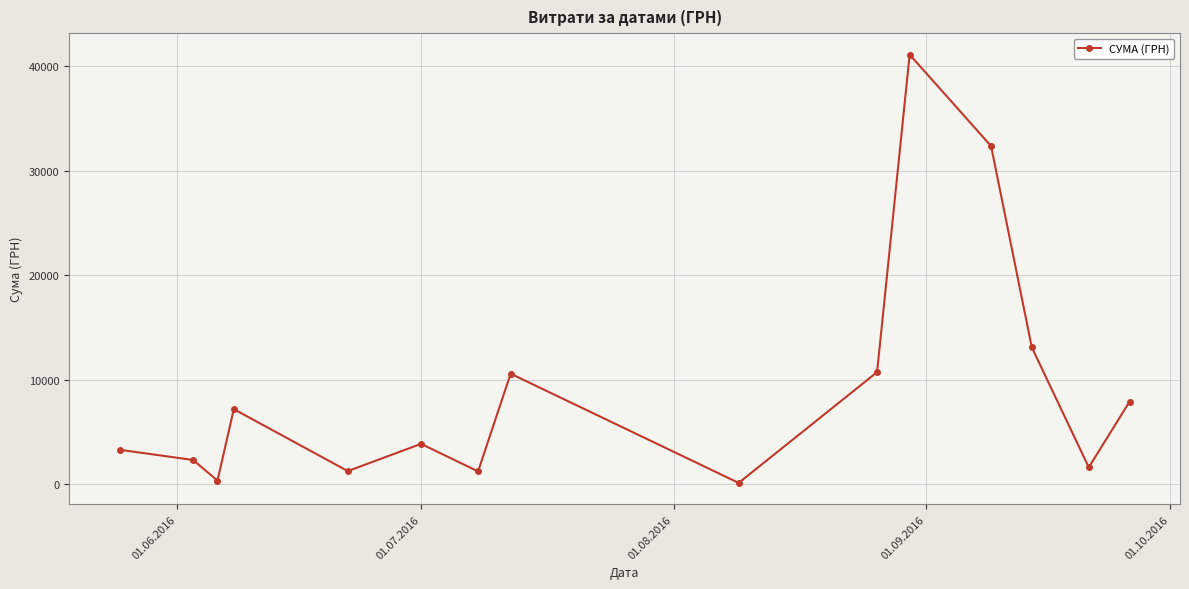

What is the value of the 7th point from the left?

1235.0